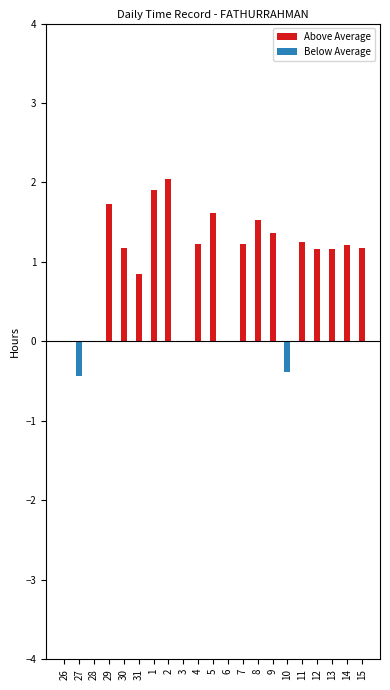

What is the difference between the highest and lowest values at 4?

1.2